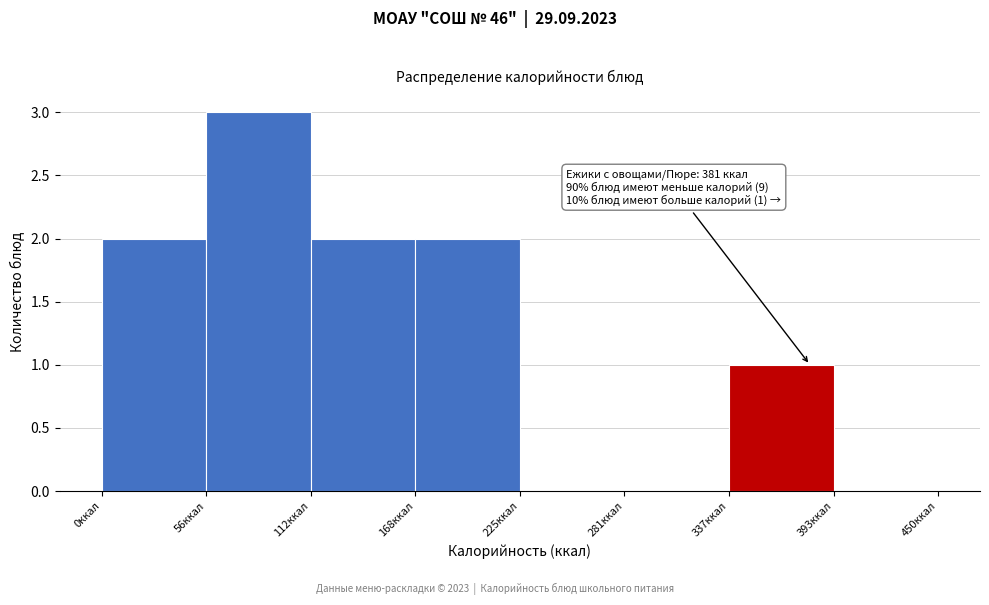

Over which range of the x-axis is the bar tallest?

60 to 110